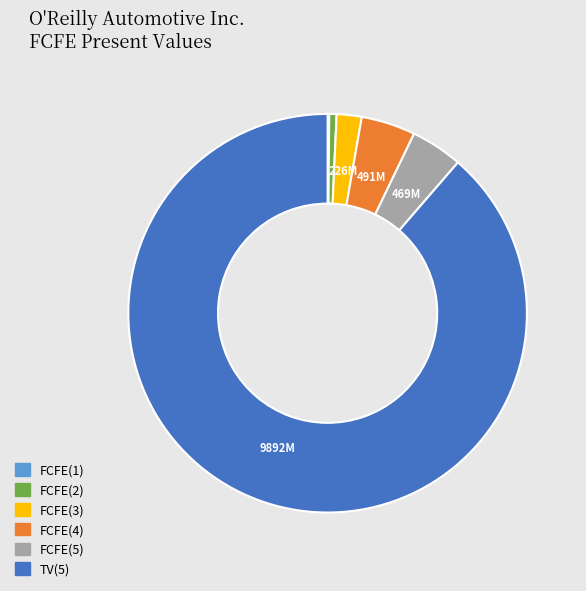

Which category accounts for the majority?

TV(5)